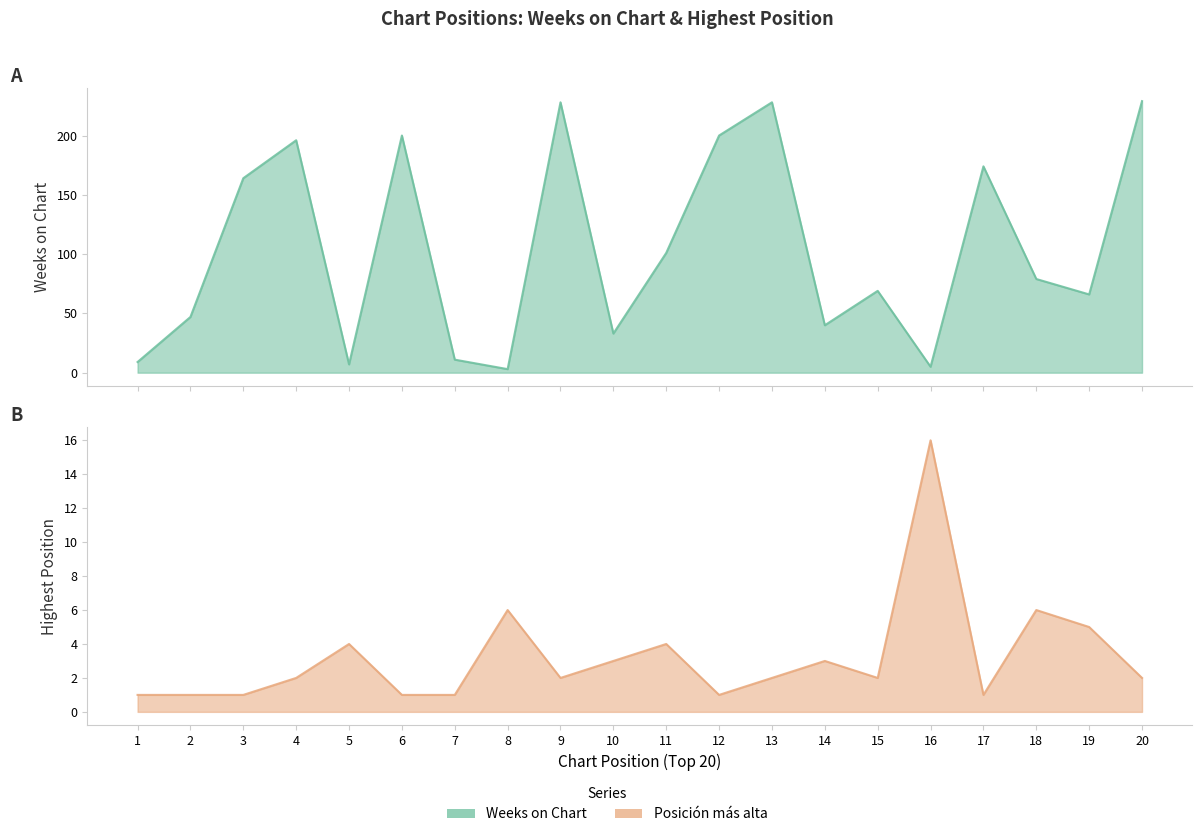

What is the value of the Weeks on Chart point at the 12th from the left?

200